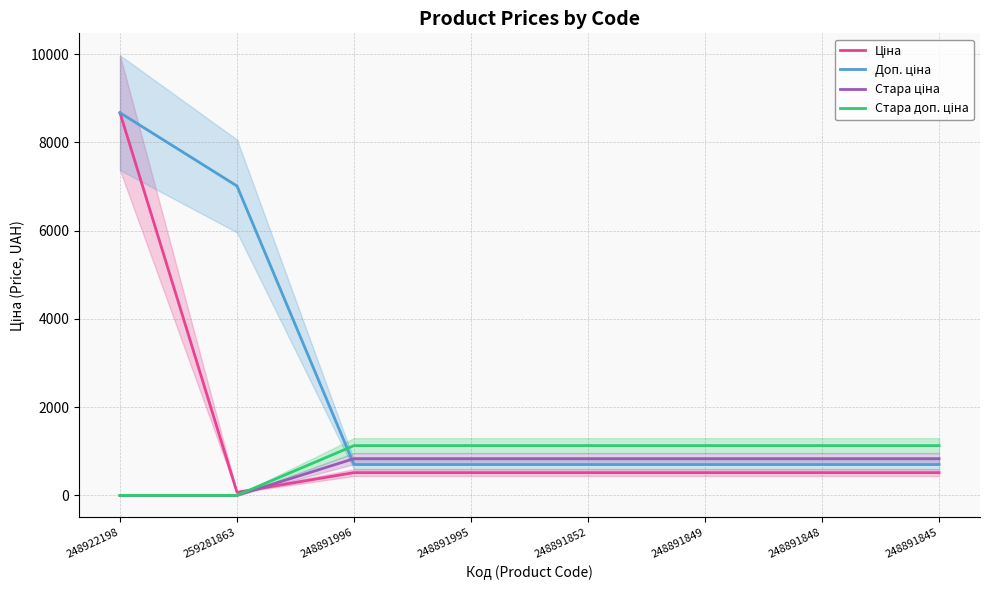

True or false: Стара доп. ціна and Стара ціна cross at least once.

False